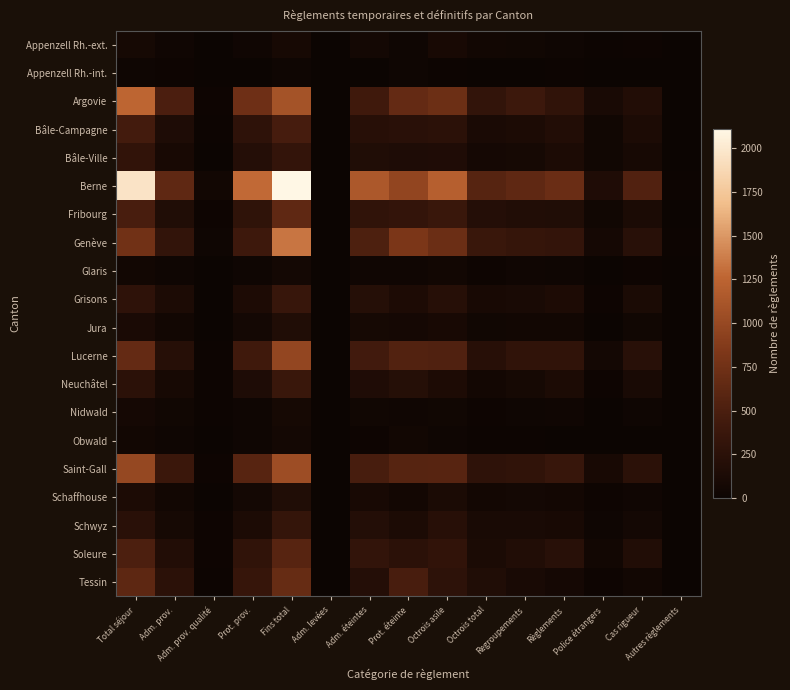

What is the total value across all series at Prot. prov.?

5561